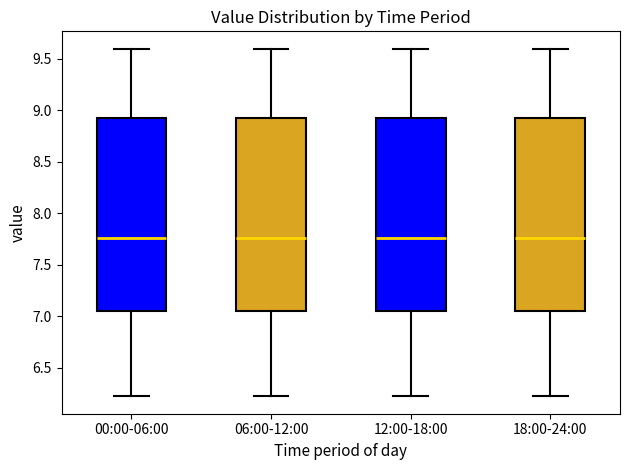

Reading left to right, read every box against the y-axis: the position of its median line, the range the box covers, and the ends of its whiskers. The values are not printed on the chart, so give them approximately, as read against the axis.

00:00-06:00: median 7.75, box 7.05 to 8.95, whiskers 6.20 to 9.60
06:00-12:00: median 7.75, box 7.05 to 8.95, whiskers 6.20 to 9.60
12:00-18:00: median 7.75, box 7.05 to 8.95, whiskers 6.20 to 9.60
18:00-24:00: median 7.75, box 7.05 to 8.95, whiskers 6.20 to 9.60